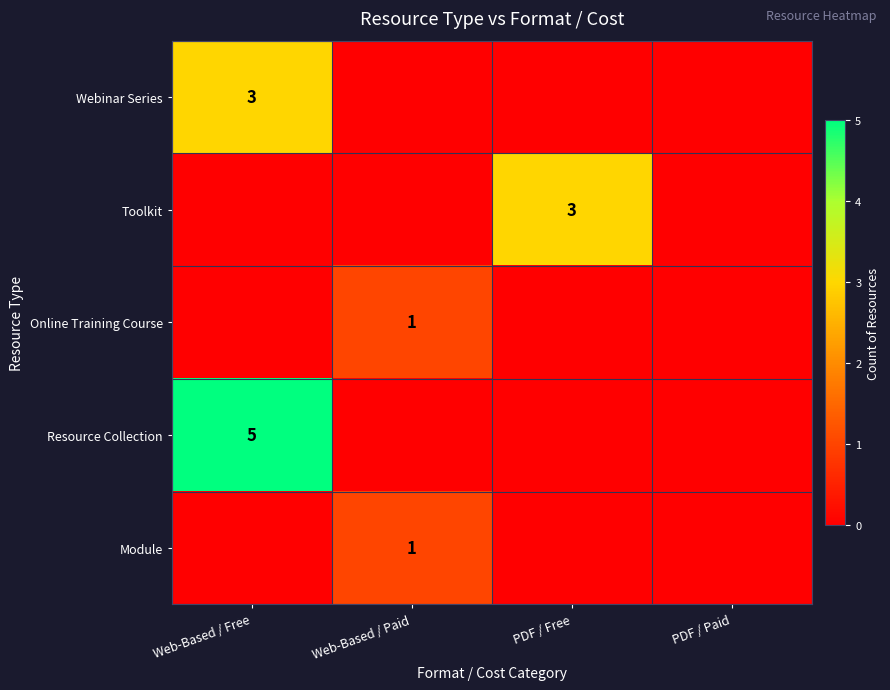

Which series changed the most between Web-Based / Paid and PDF / Paid?

Online Training Course